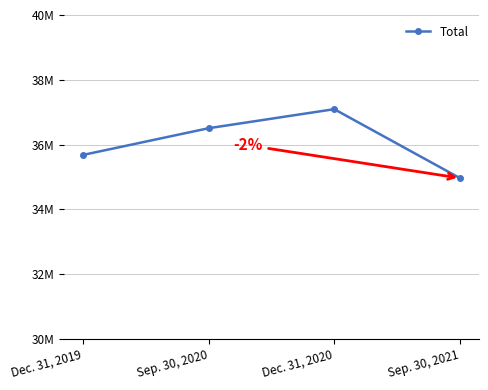

Rank the categories by value from highest to lowest.

Dec. 31, 2020, Sep. 30, 2020, Dec. 31, 2019, Sep. 30, 2021